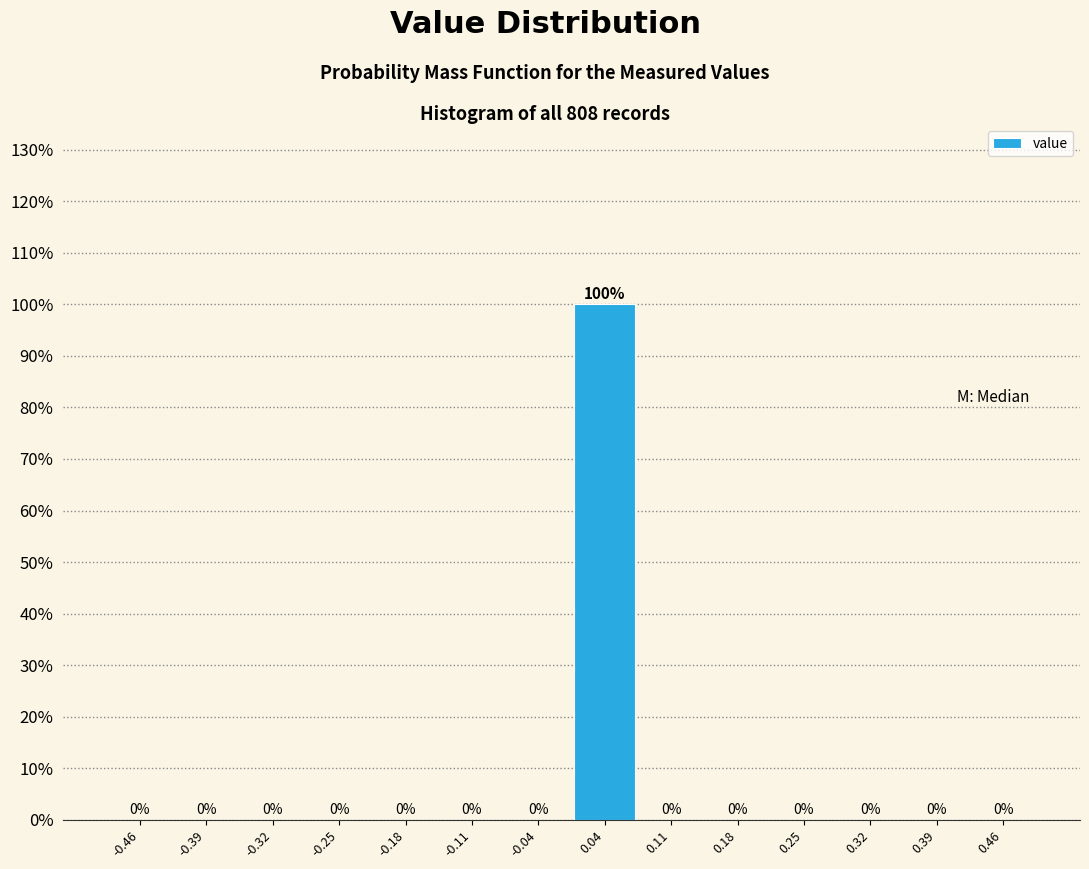

Reading left to right, list every bar in this chart as the range it spans on the x-axis followed by its height. The bar edges are not printed on the chart, so give them approximately, as read against the axis.

-0.50 to -0.43: 0
-0.43 to -0.36: 0
-0.36 to -0.29: 0
-0.29 to -0.21: 0
-0.21 to -0.14: 0
-0.14 to -0.07: 0
-0.07 to 0.00: 0
0.00 to 0.07: 100
0.07 to 0.14: 0
0.14 to 0.21: 0
0.21 to 0.29: 0
0.29 to 0.36: 0
0.36 to 0.43: 0
0.43 to 0.50: 0